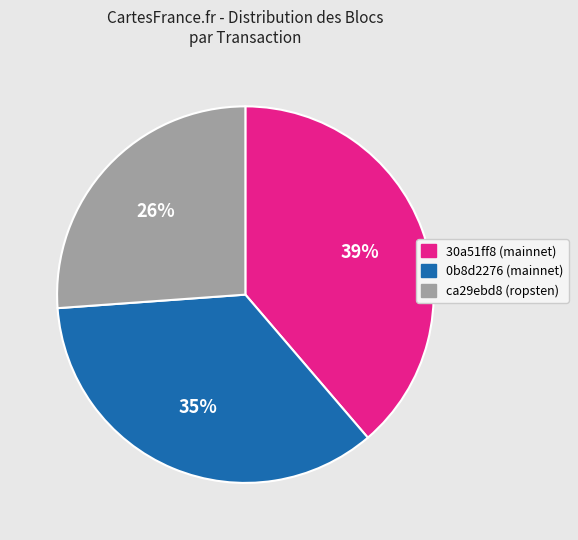

Is there a majority slice in this chart?

No